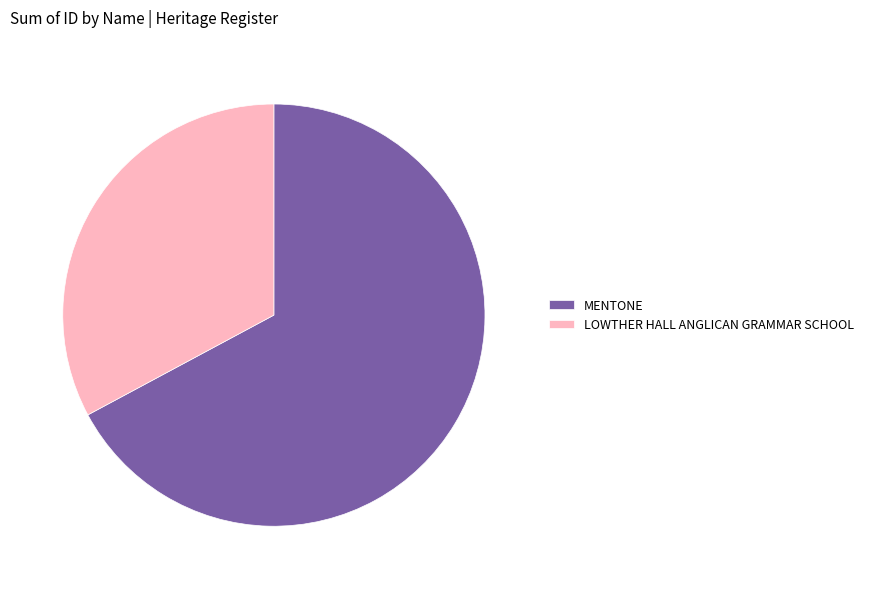

Is the sum of LOWTHER HALL ANGLICAN GRAMMAR SCHOOL and MENTONE greater than half?

Yes